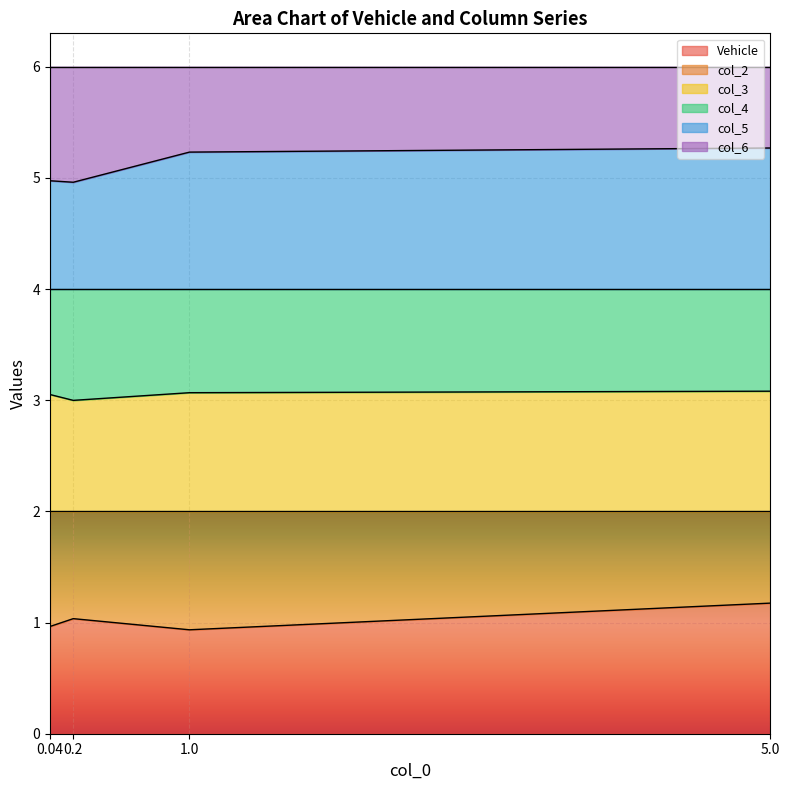

Which series has the largest total across all categories?

col_5